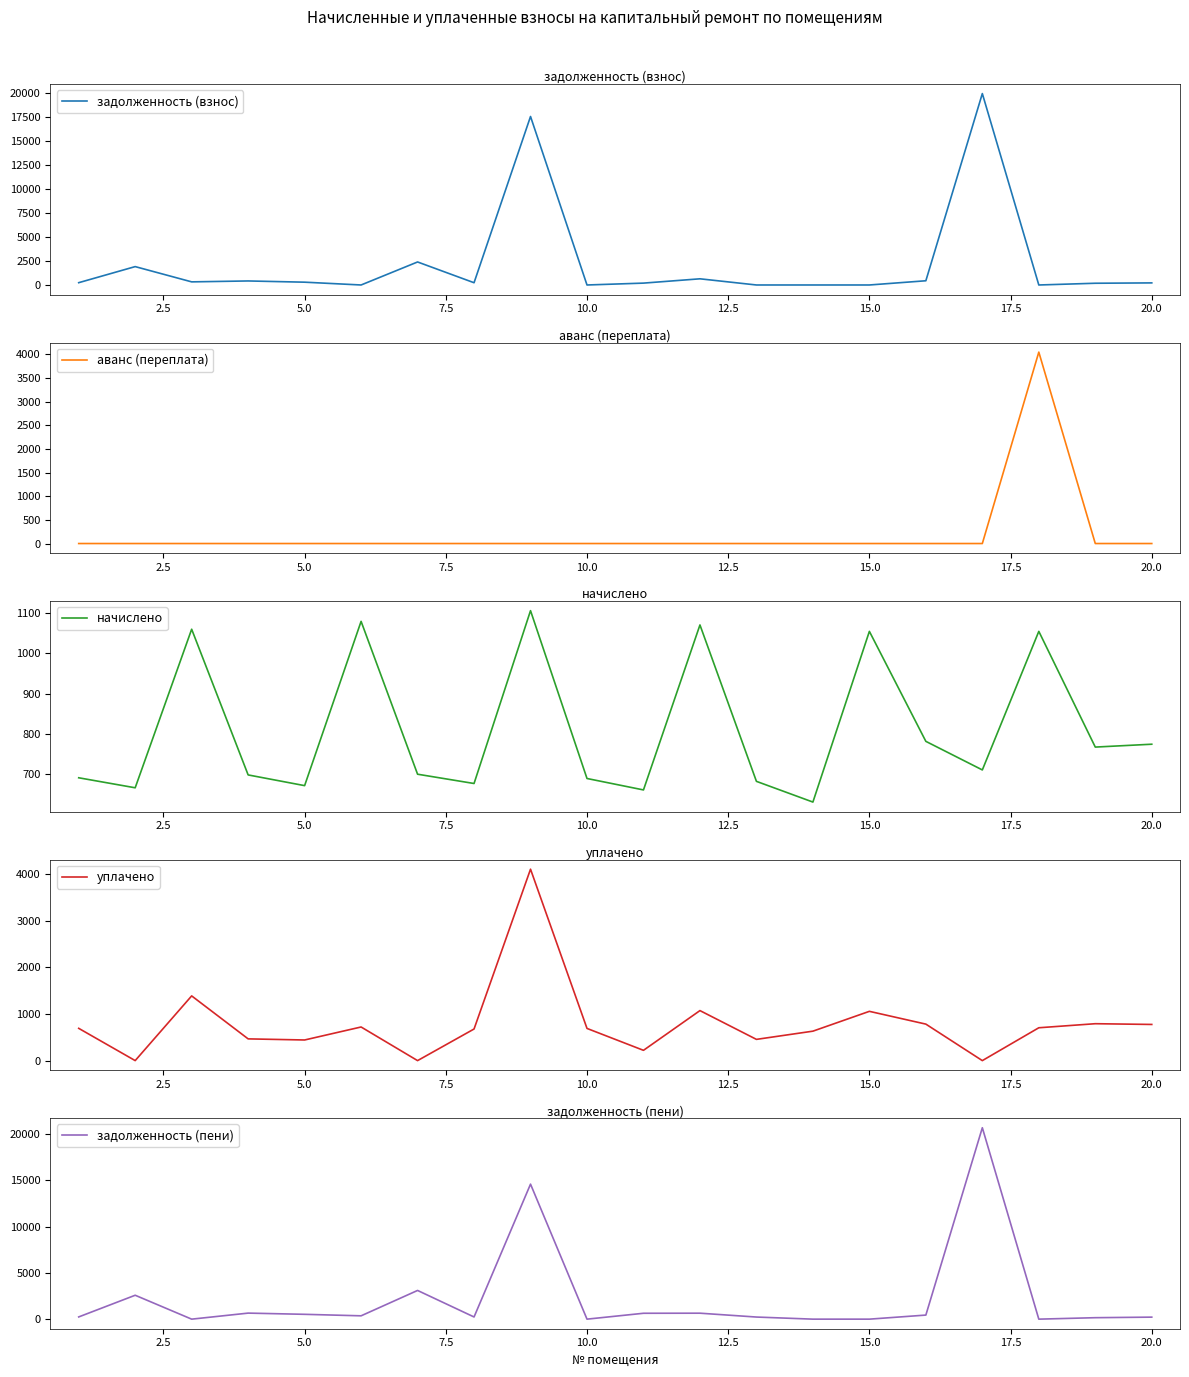

How many lines are shown in the chart?

5